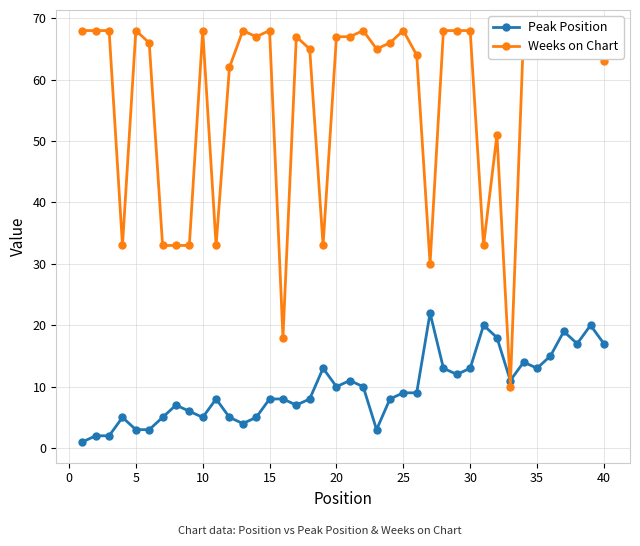

Is it true that Peak Position equals 5 at 15?

False